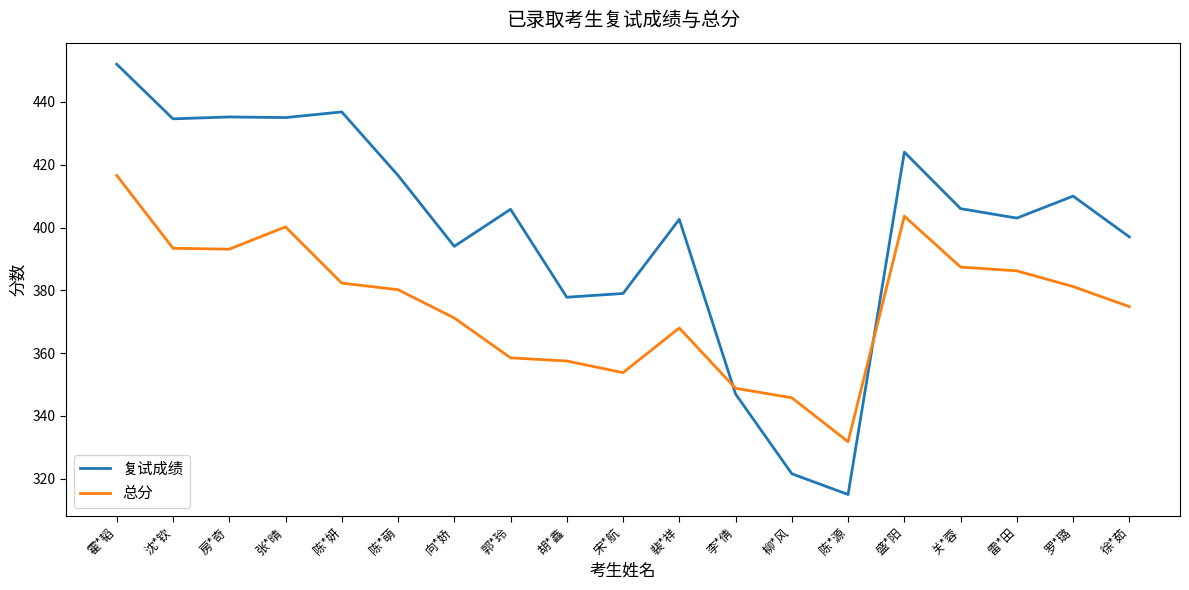

What is the difference between the highest and lowest values at 沈*钦?

41.2